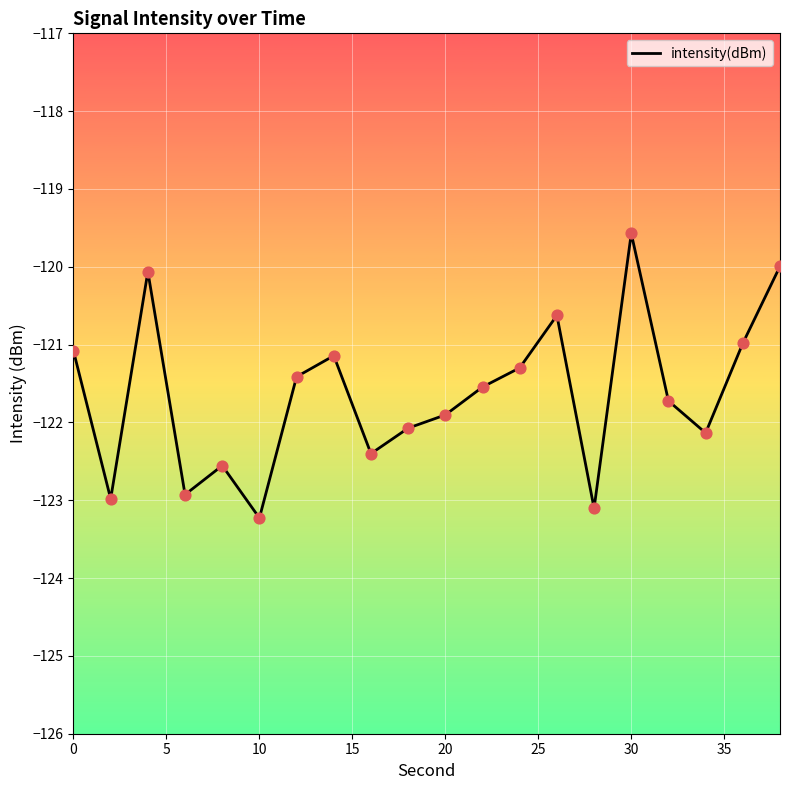

What is the smallest value displayed?

-123.2